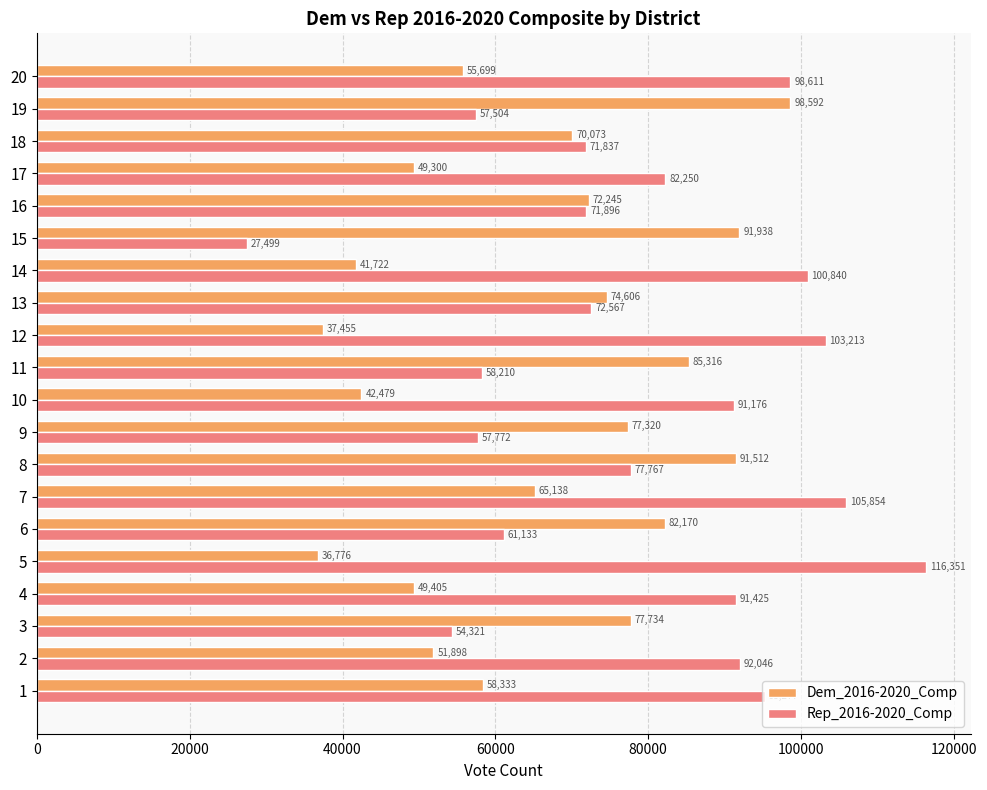

Rank the series by their average value, from highest to lowest.

Rep_2016-2020_Comp, Dem_2016-2020_Comp